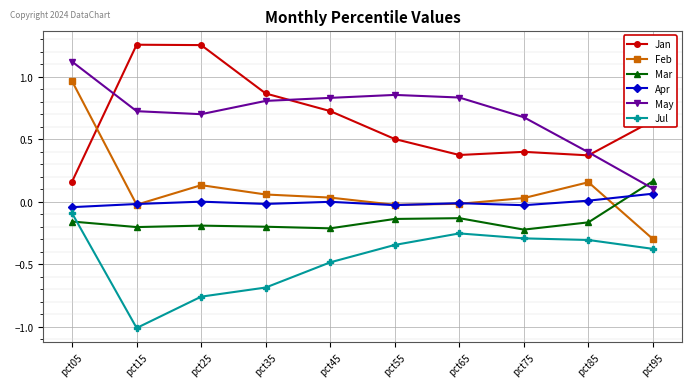

How many data points does each series have?

10